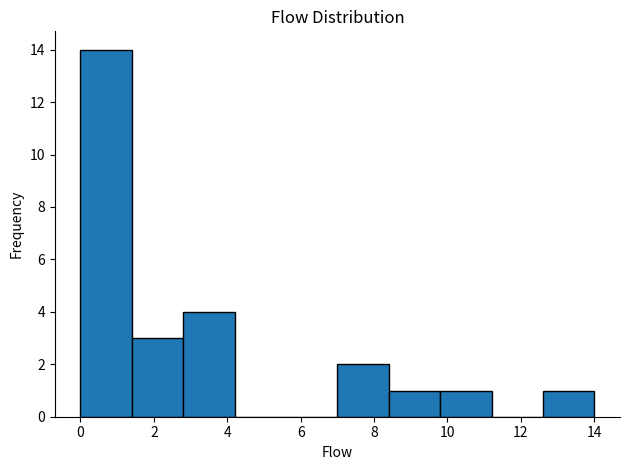

Reading left to right, transcribe this chart: for each bar, give the range it covers on the x-axis and its height. The values are not printed on the chart, so give them approximately, as read against the axis.

0.0 to 1.4: 14
1.4 to 2.8: 3
2.8 to 4.2: 4
4.2 to 5.6: 0
5.6 to 7.0: 0
7.0 to 8.4: 2
8.4 to 9.8: 1
9.8 to 11.2: 1
11.2 to 12.6: 0
12.6 to 14.0: 1